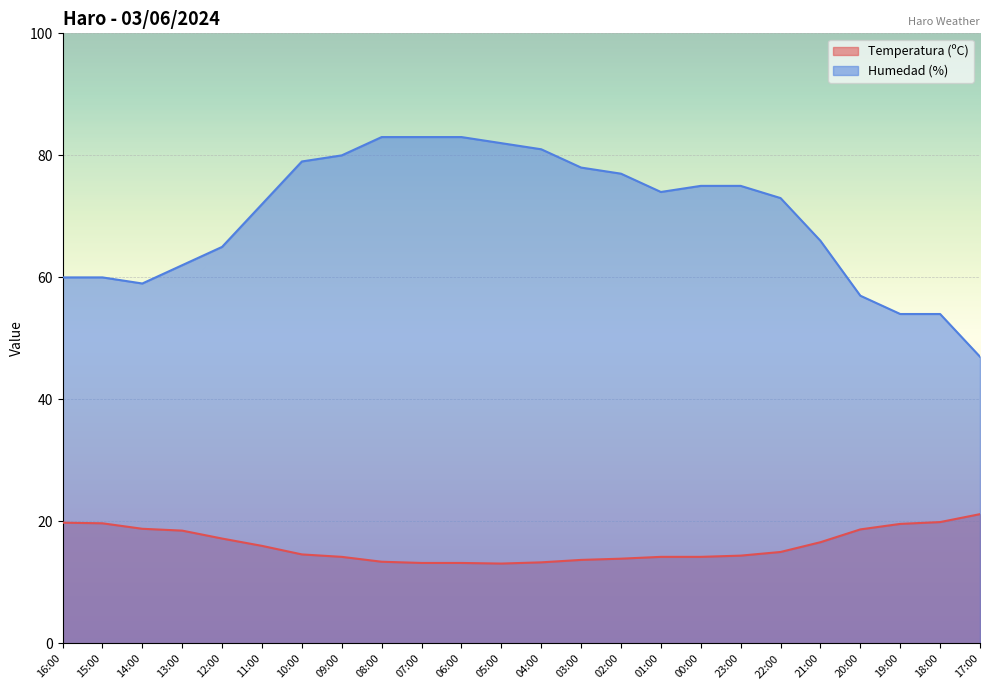

What is the label of the 17th point from the right?

09:00